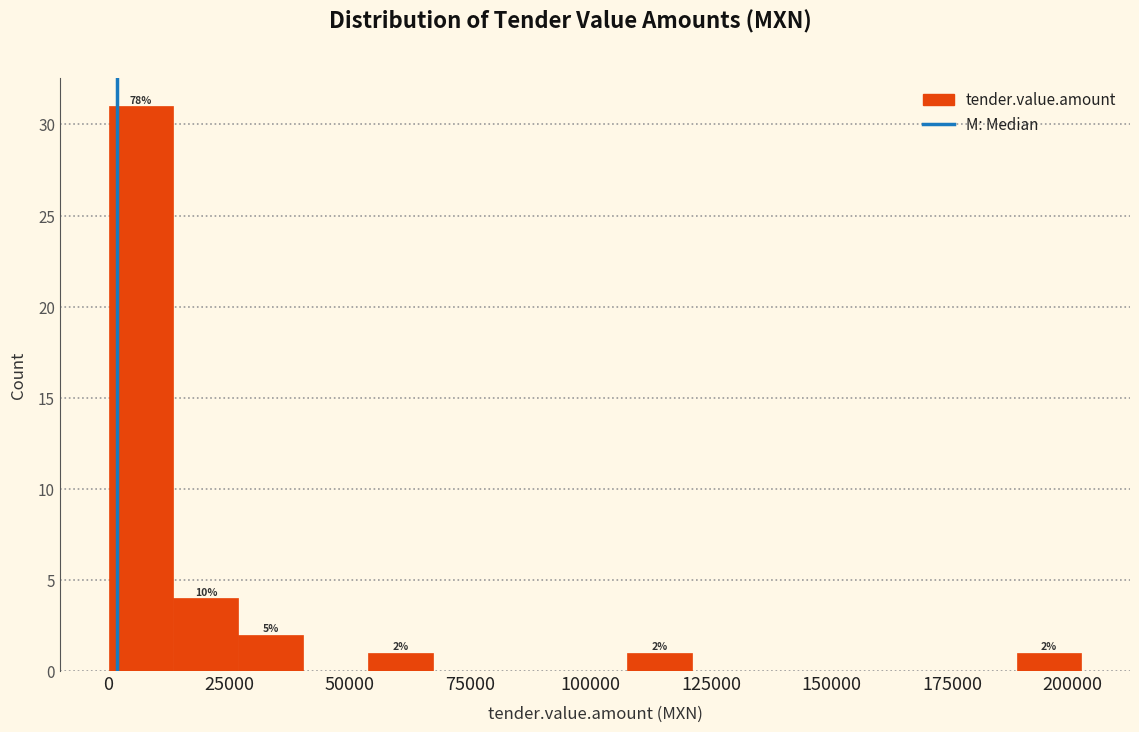

Around what value on the x-axis is the tallest bar? Give the approximate position of its centre, as read against the axis.

5000